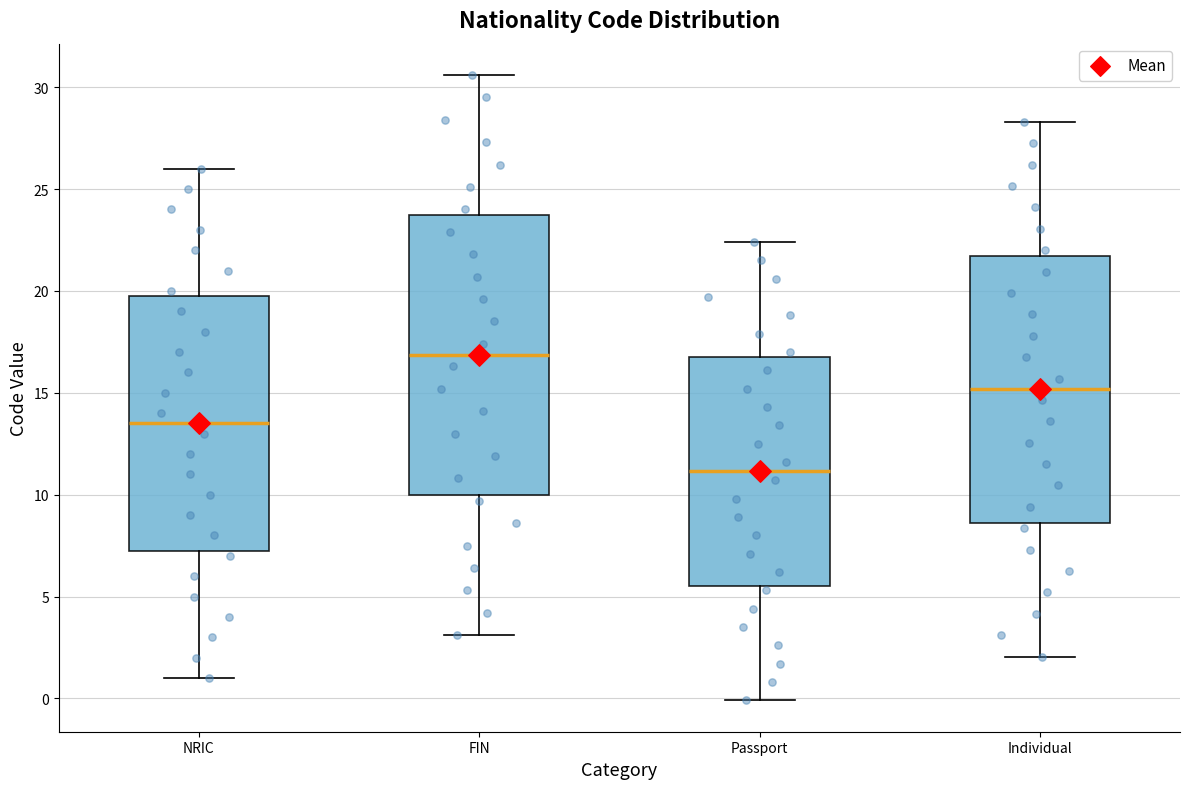

Which box is the tallest, from its lower edge to its upper edge?

FIN